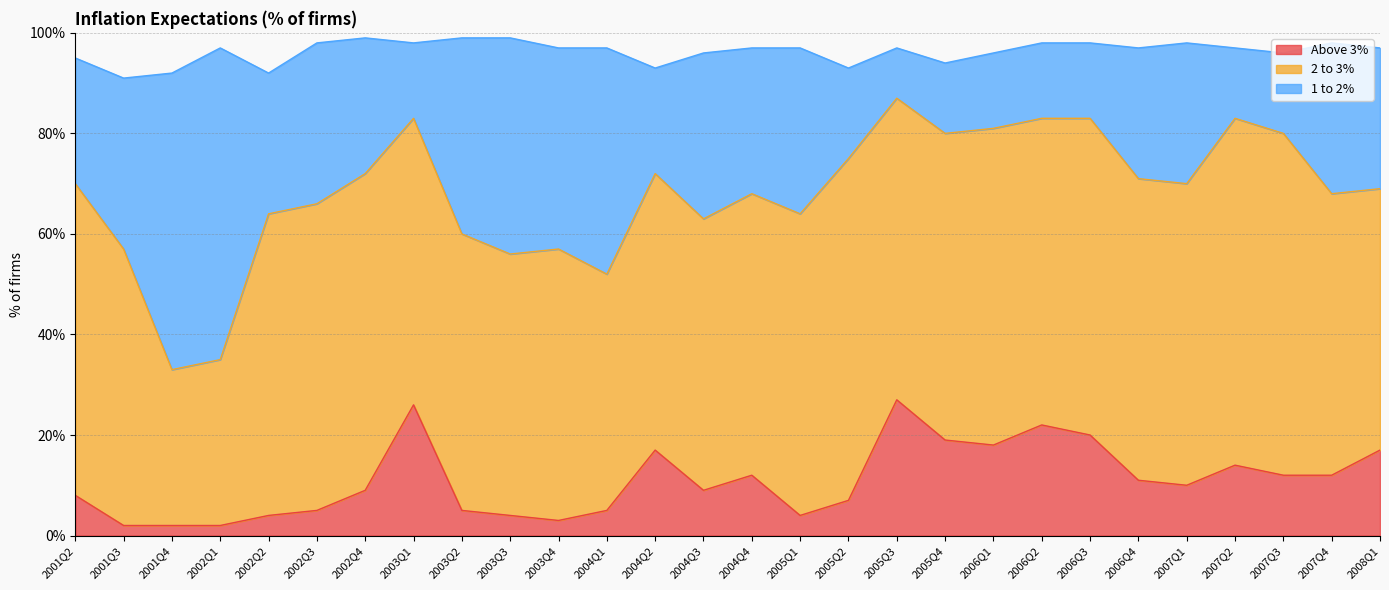

True or false: 1 to 2% has more than 0 points higher than both neighbors.

True